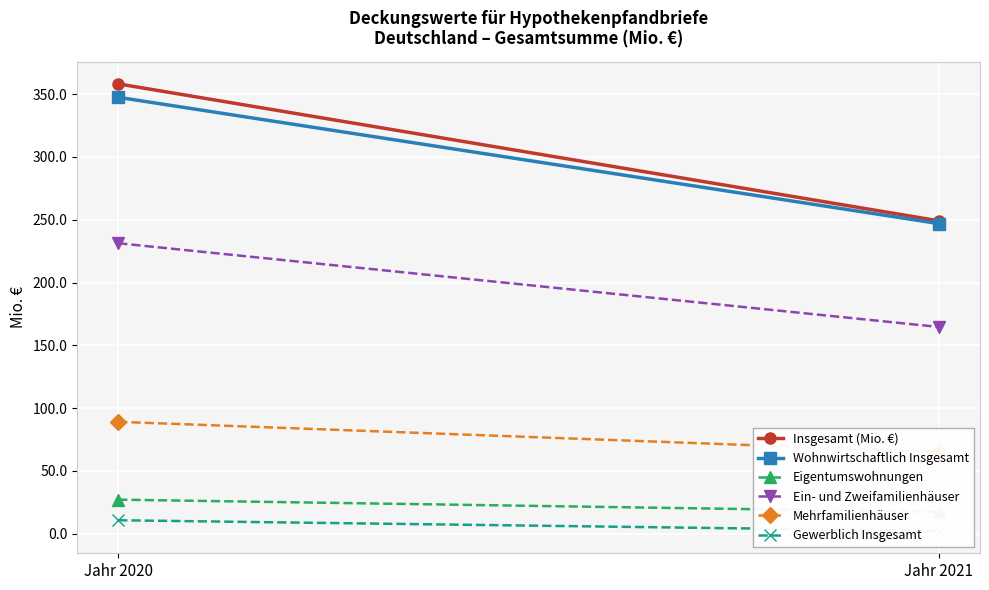

Is it true that Insgesamt (Mio. €) equals 249.1 at Jahr 2021?

True